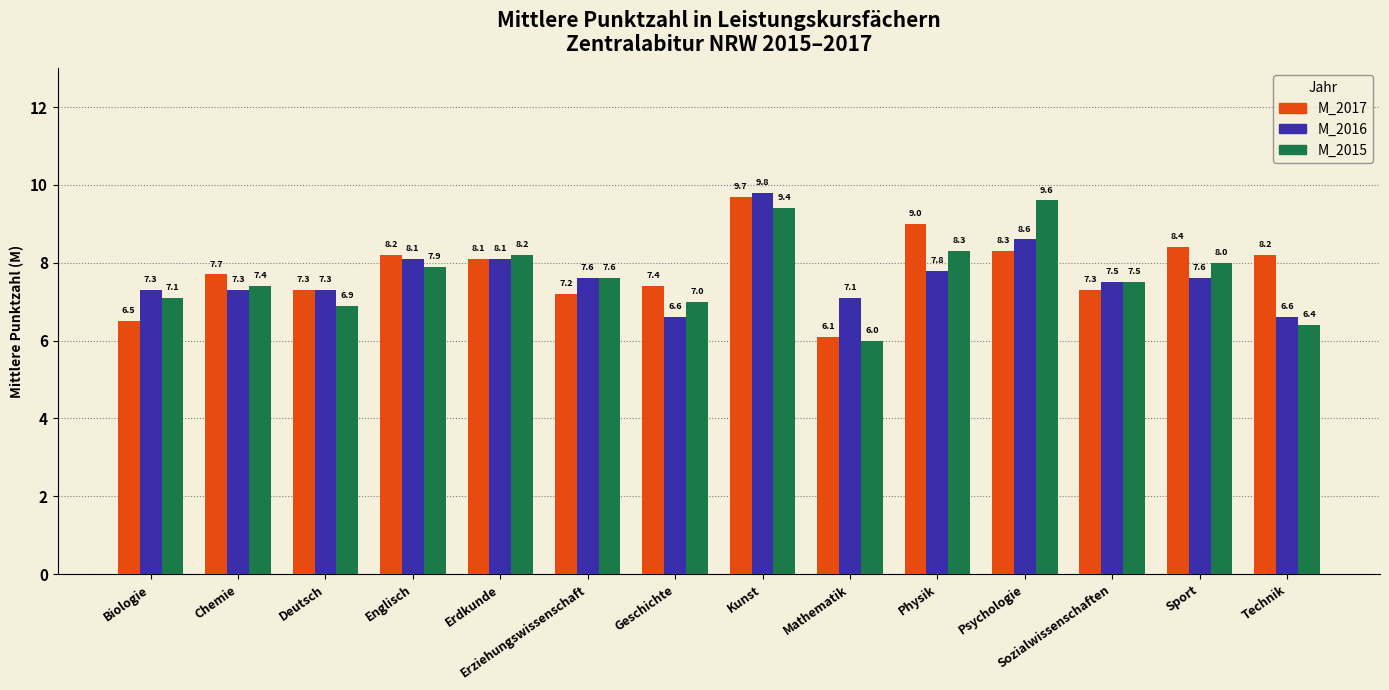

What is the minimum value shown in the chart?

6.0